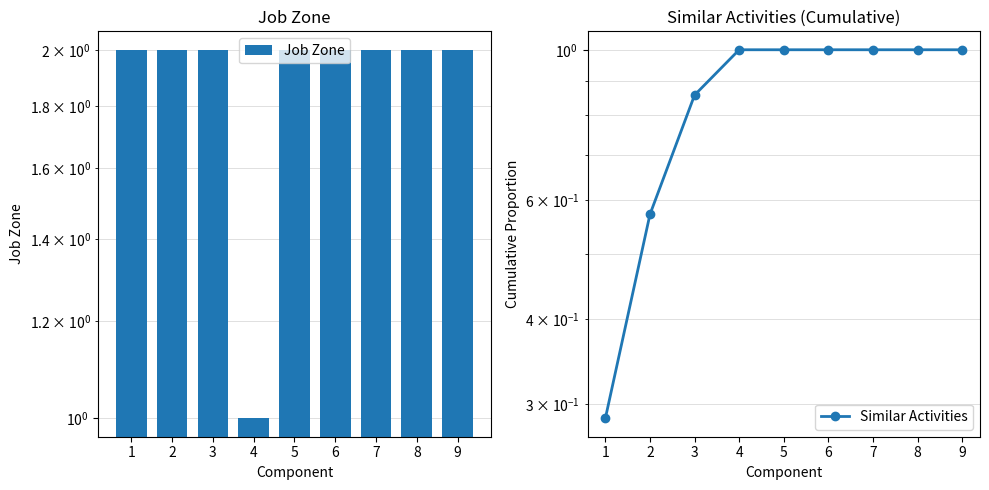

What is the value of the Job Zone bar at the 1st from the left?

2.0